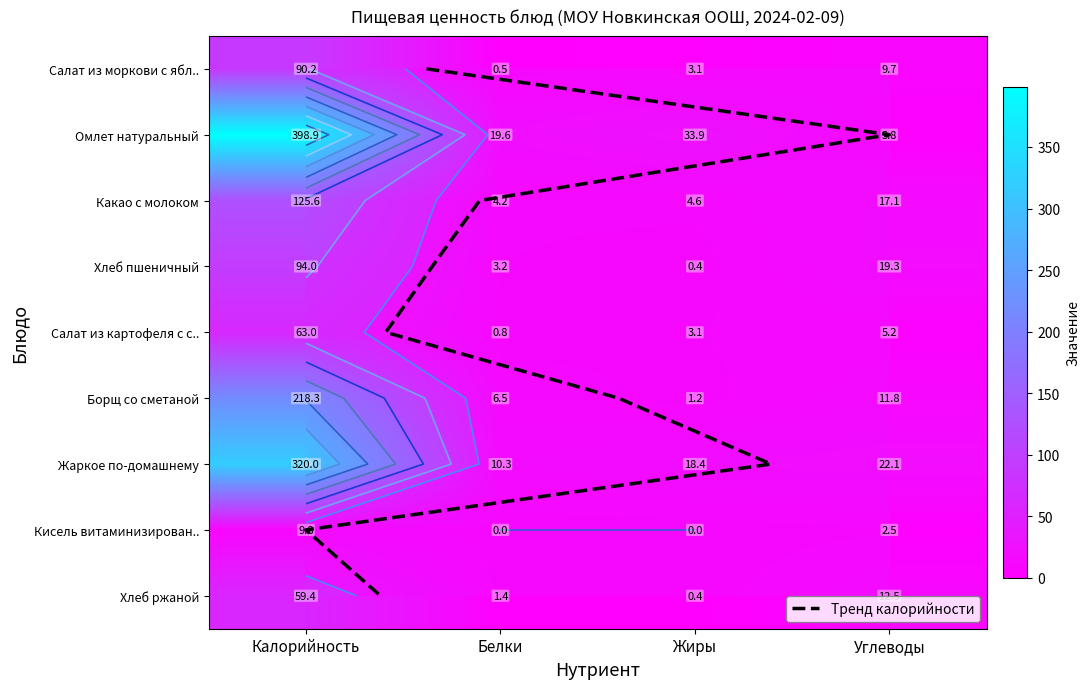

Is the value of Салат из моркови с яблоком at Жиры greater than the value of Хлеб пшеничный at Белки?

No